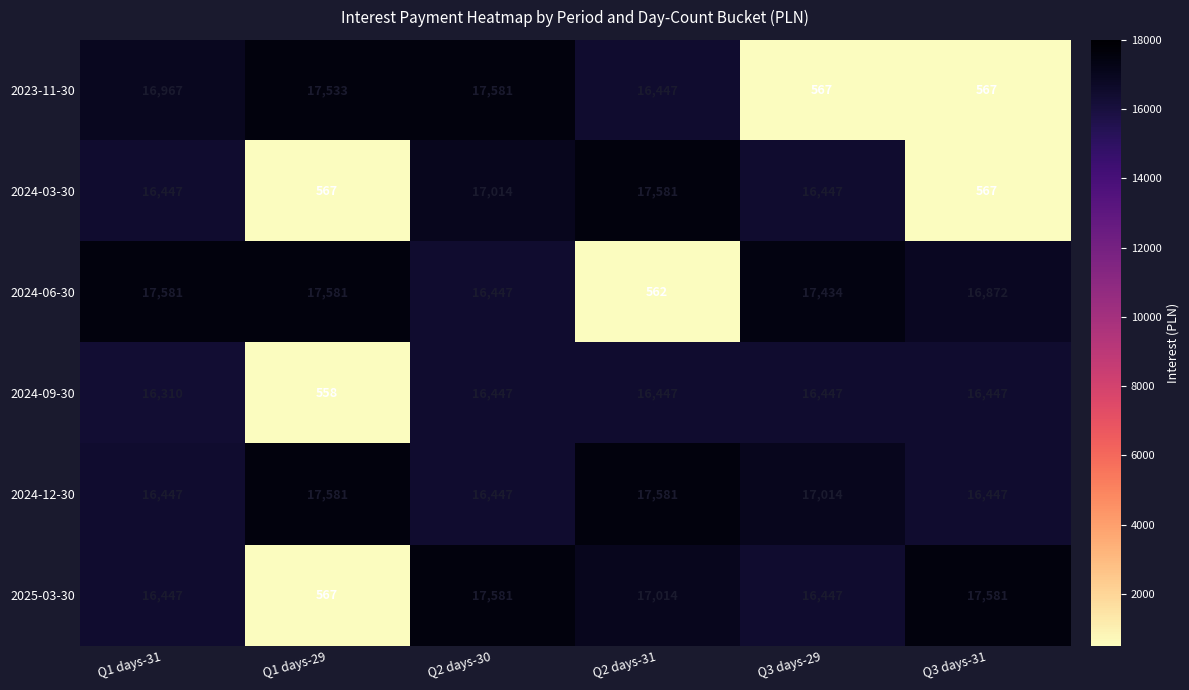

What is the sum of the 2024-12-30 values at Q2 days-30 and Q1 days-31?

32894